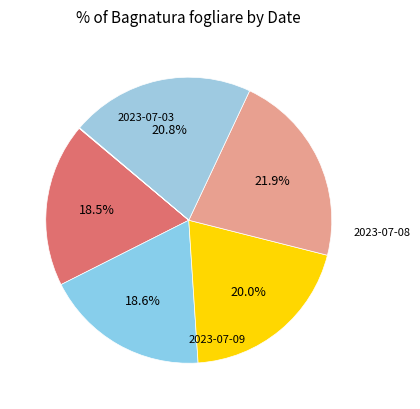

Is there a majority slice in this chart?

No